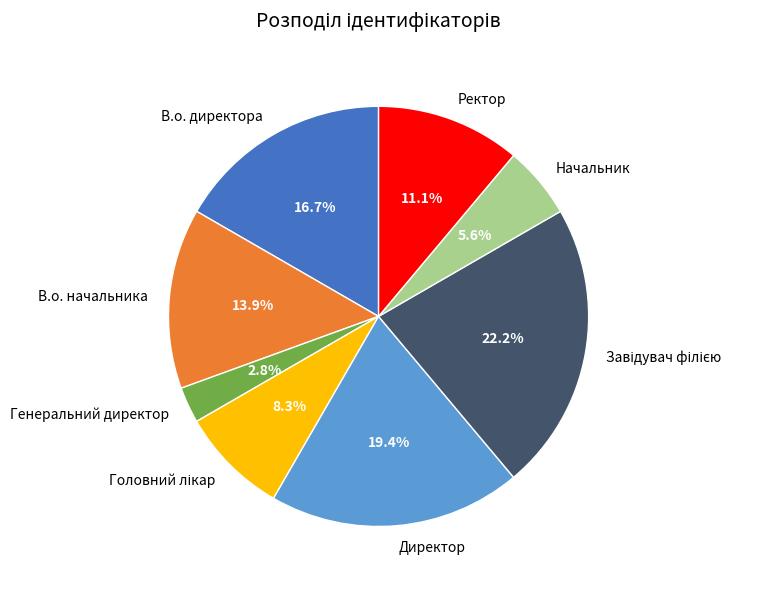

Is the sum of В.о. директора and Директор greater than half?

No